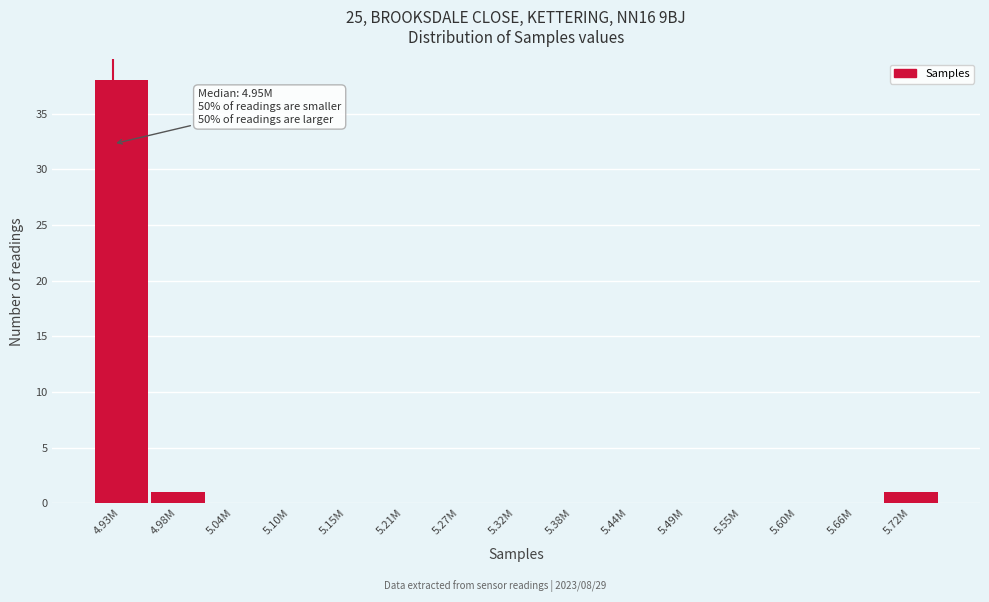

Reading left to right, transcribe all the data shown in this chart.

4.93M=38	4.98M=1	5.04M=0	5.10M=0	5.15M=0	5.21M=0	5.27M=0	5.32M=0	5.38M=0	5.44M=0	5.49M=0	5.55M=0	5.60M=0	5.66M=0	5.72M=1